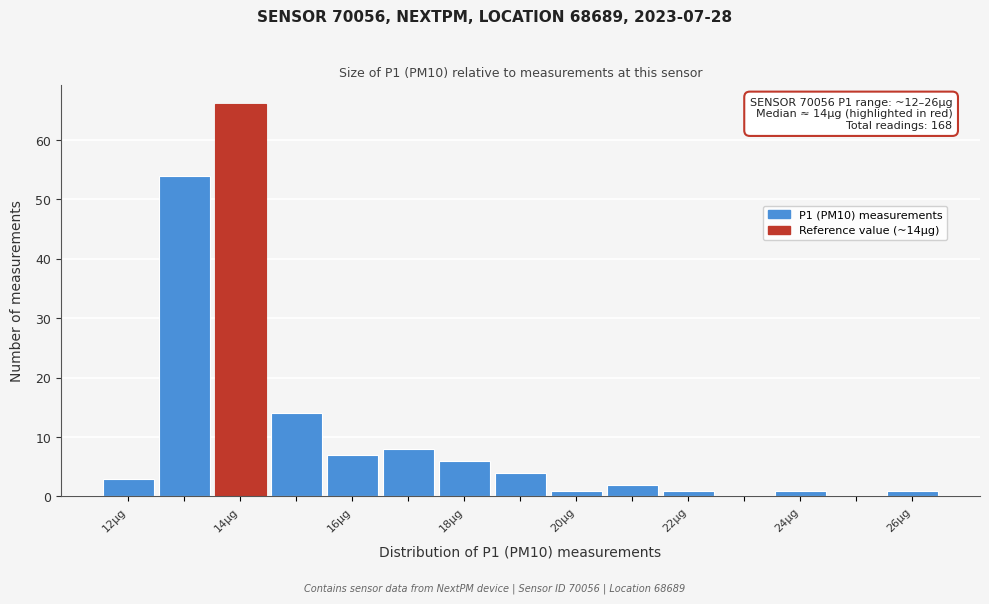

Over which range of the x-axis is the bar tallest?

13.5 to 14.5